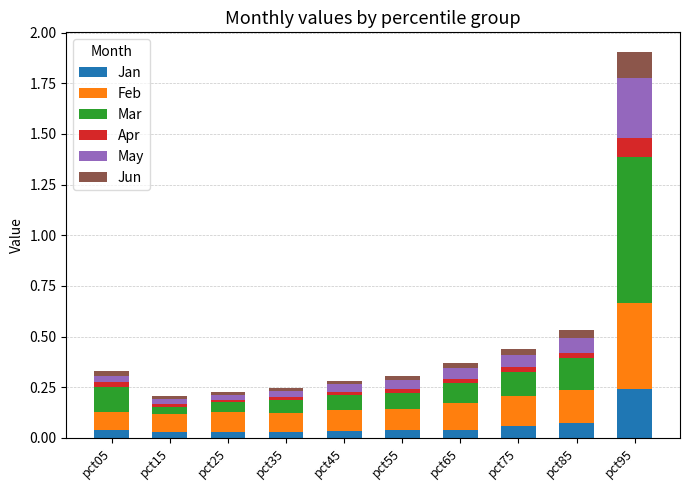

At which category is the sum across all series the highest?

pct95